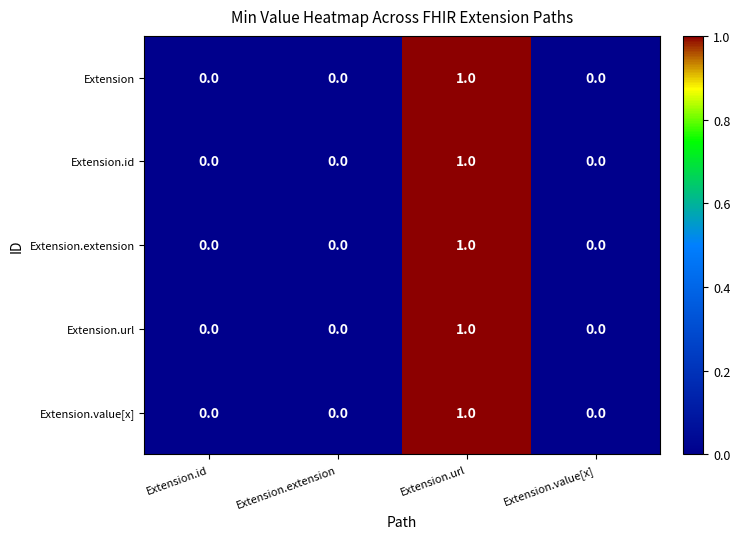

The value of Extension.extension at Extension.extension is -1. True or false?

False